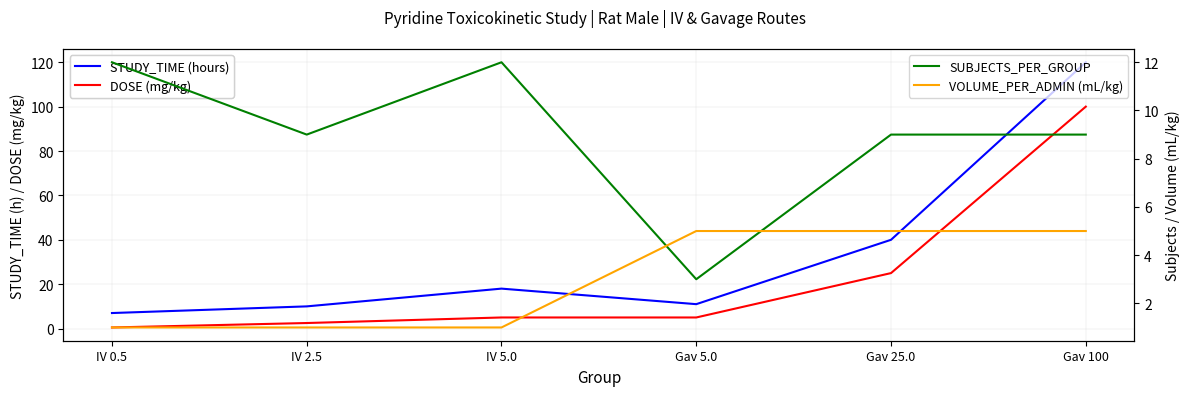

Does the chart display data point markers on the line(s)?

No